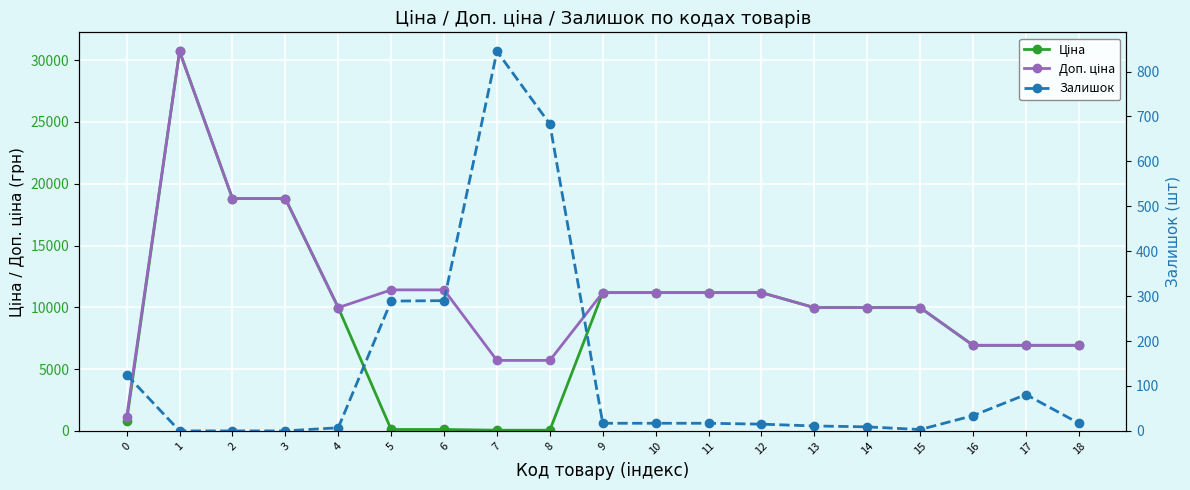

True or false: Ціна has a value of 406.8 at 0.

False